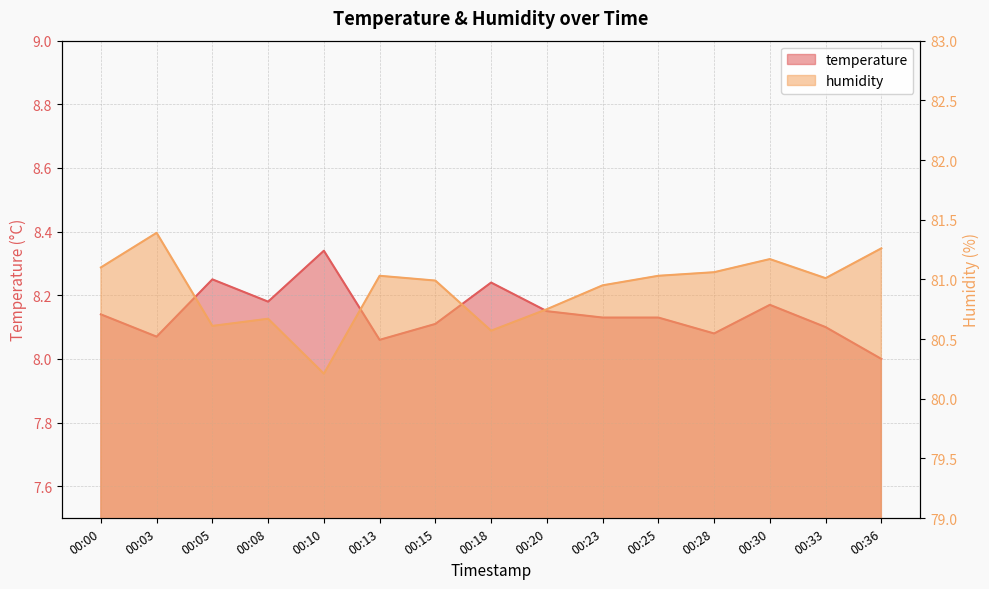

Which label corresponds to the smallest value in the chart?

00:36